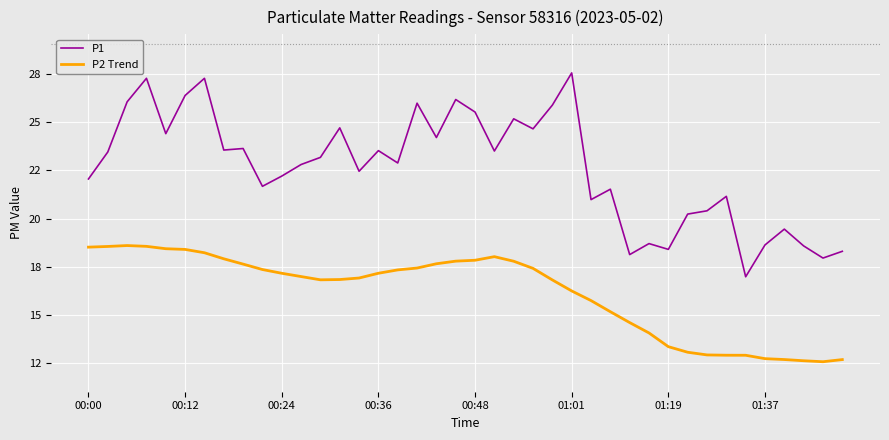

What are all the series names shown in the legend?

P1, P2 Trend